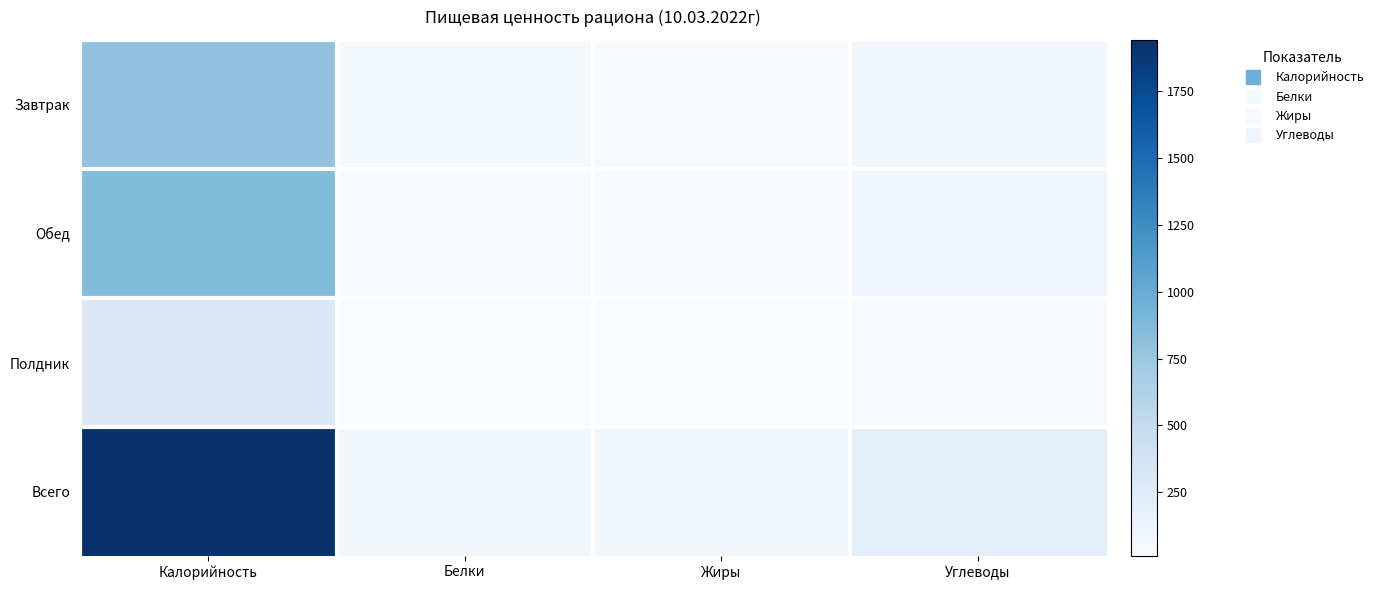

At how many categories does at least one series exceed 635?

1